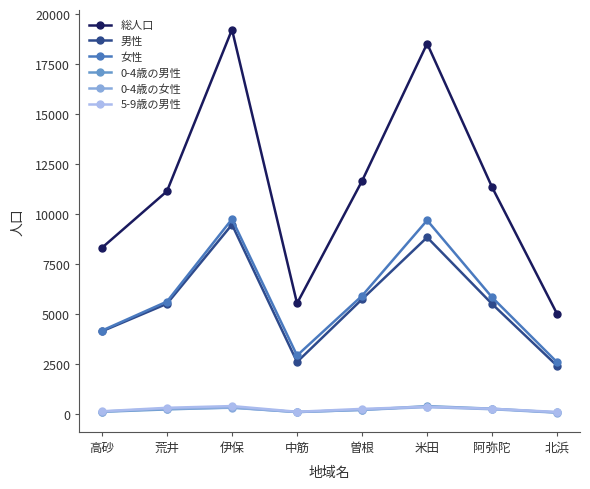

Count the number of categories in the chart.

8